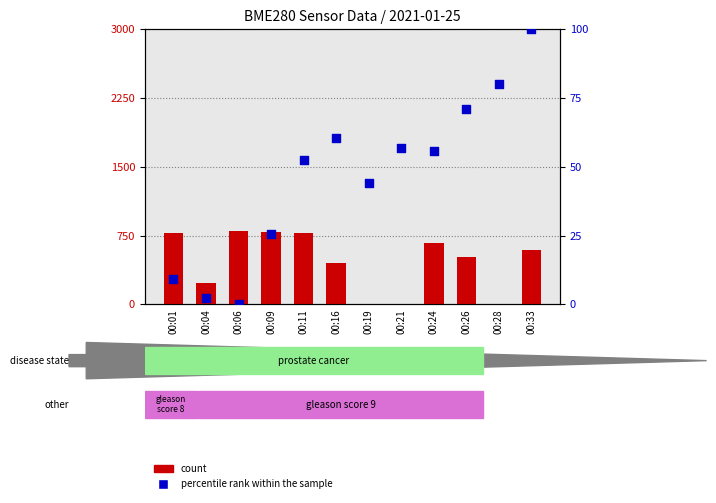

Is the value of count at 00:11 greater than the value of percentile rank within the sample at 00:11?

Yes